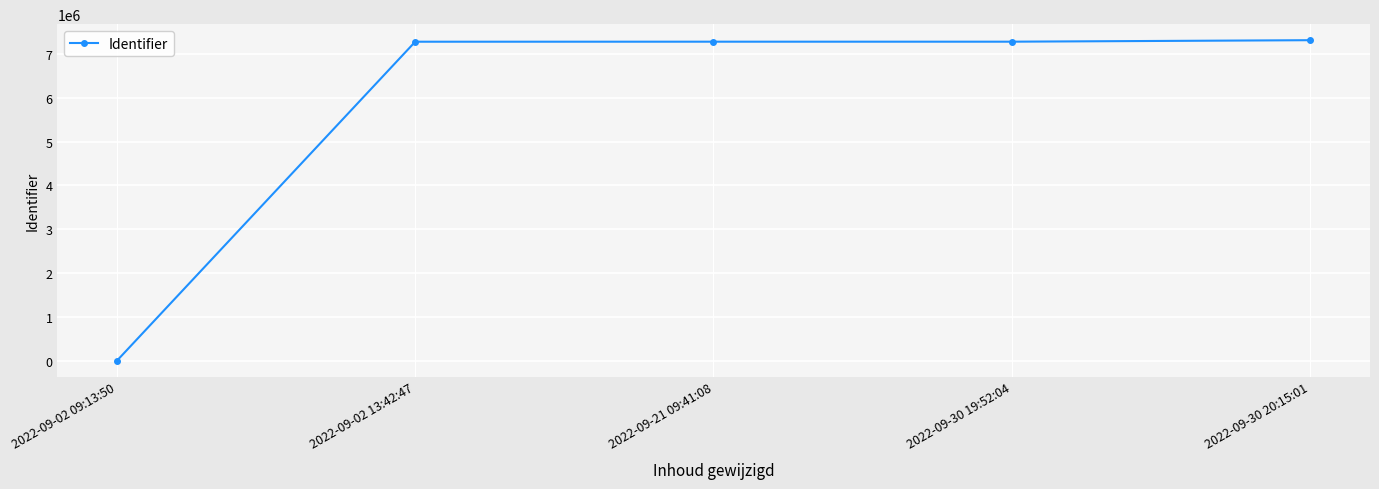

Which category has the lowest value across all series?

2022-09-02 09:13:50